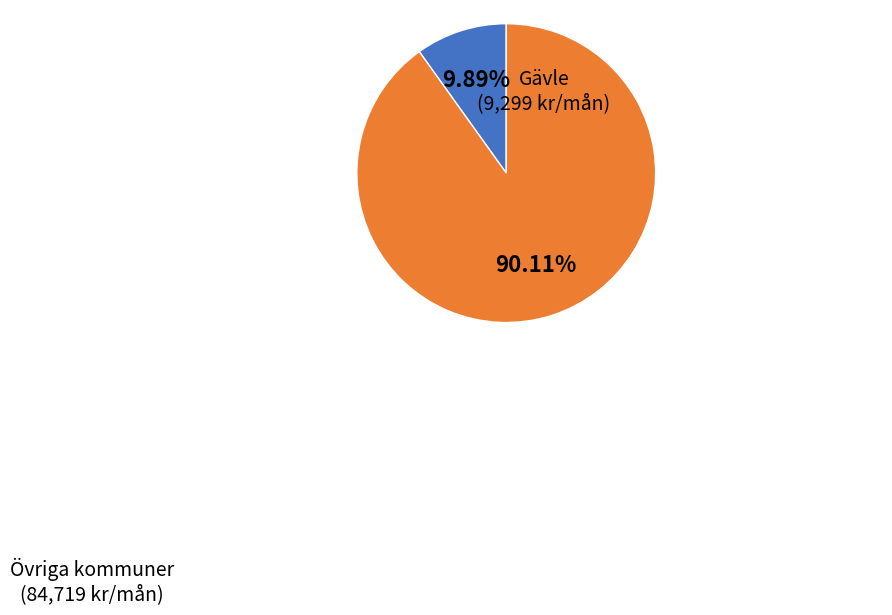

Count the number of slices in the pie.

2